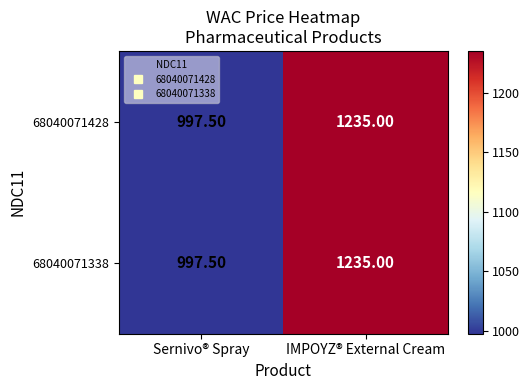

At which label is 68040071428 closest to 1116?

Sernivo® Spray